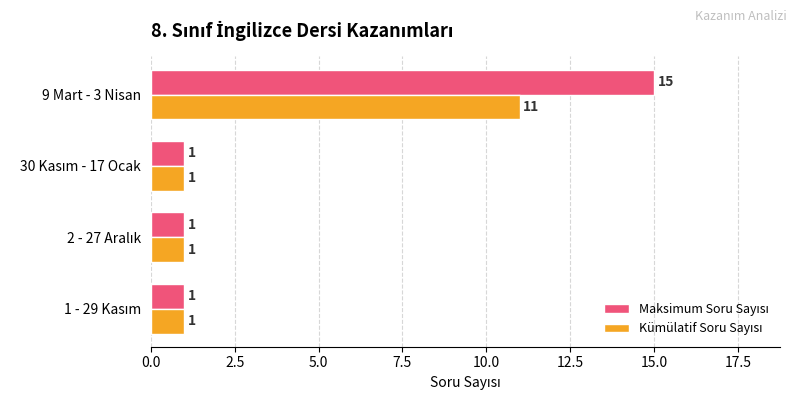

What is the total value across all series at 9 Mart - 3 Nisan?

26